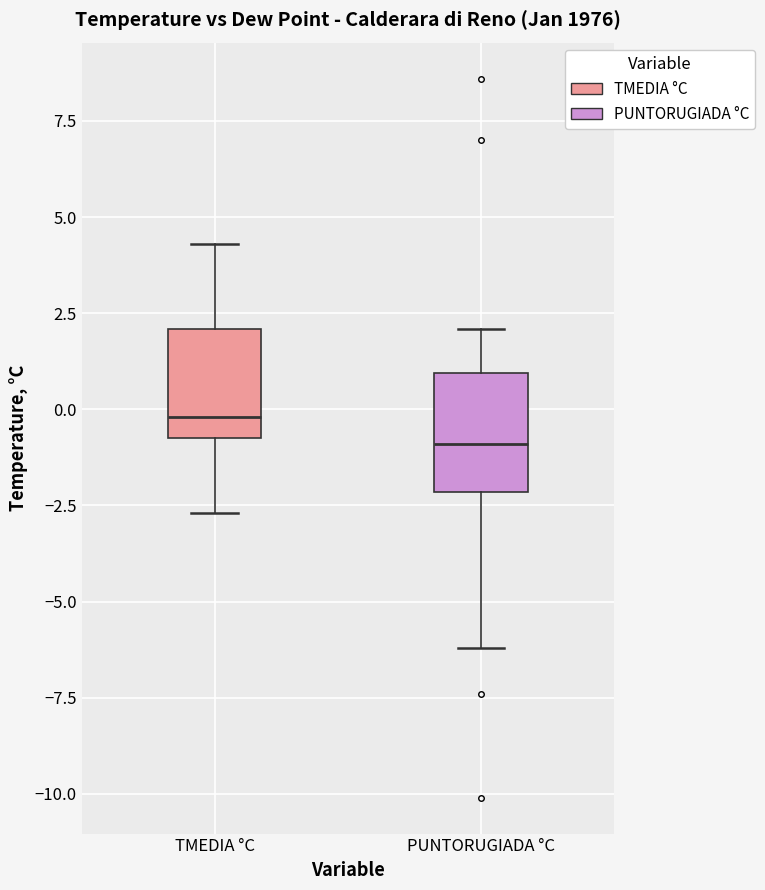

Where does the upper whisker of the box for TMEDIA °C end on the y-axis? The values are not printed on the chart, so give them approximately, as read against the axis.

4.5